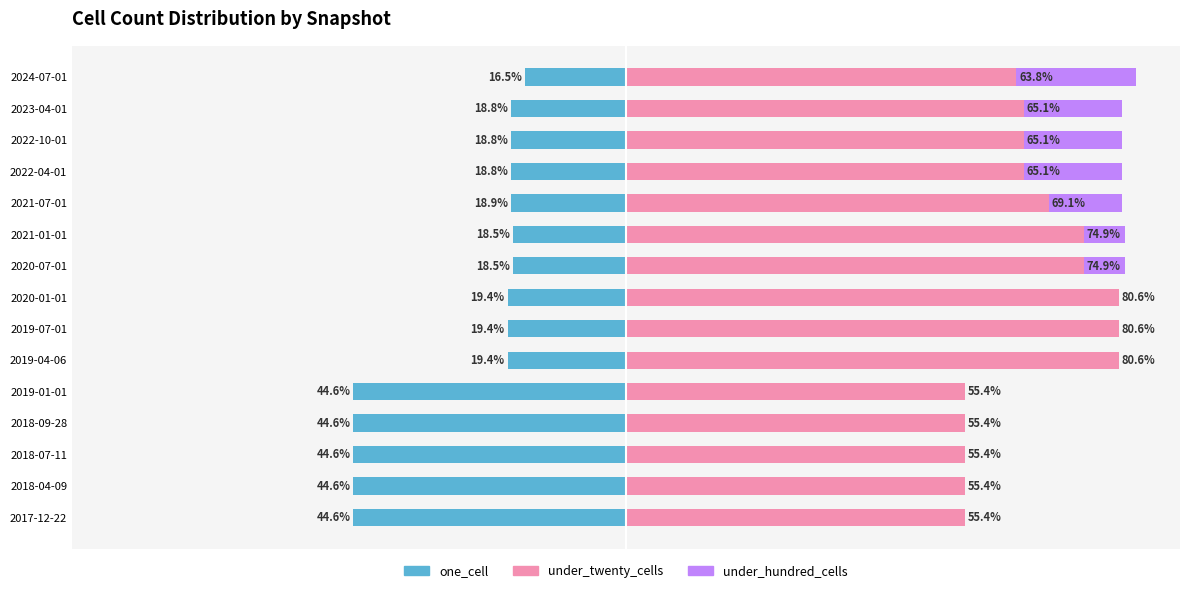

Between 2018-07-11 and 2023-04-01, which series saw the biggest shift?

one_cell